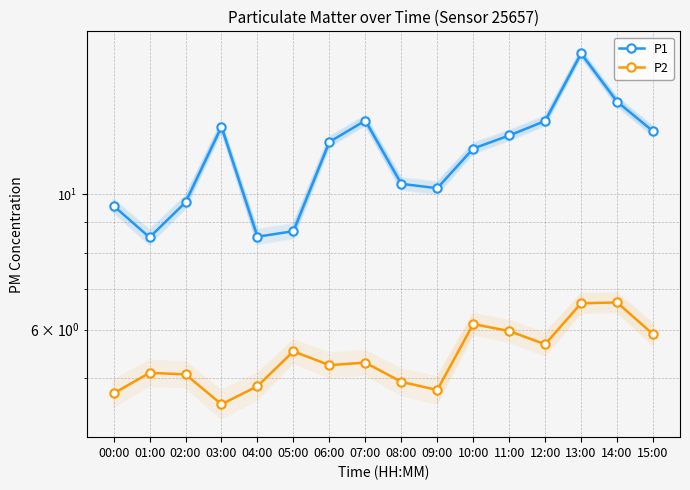

What are all the series names shown in the legend?

P1, P2